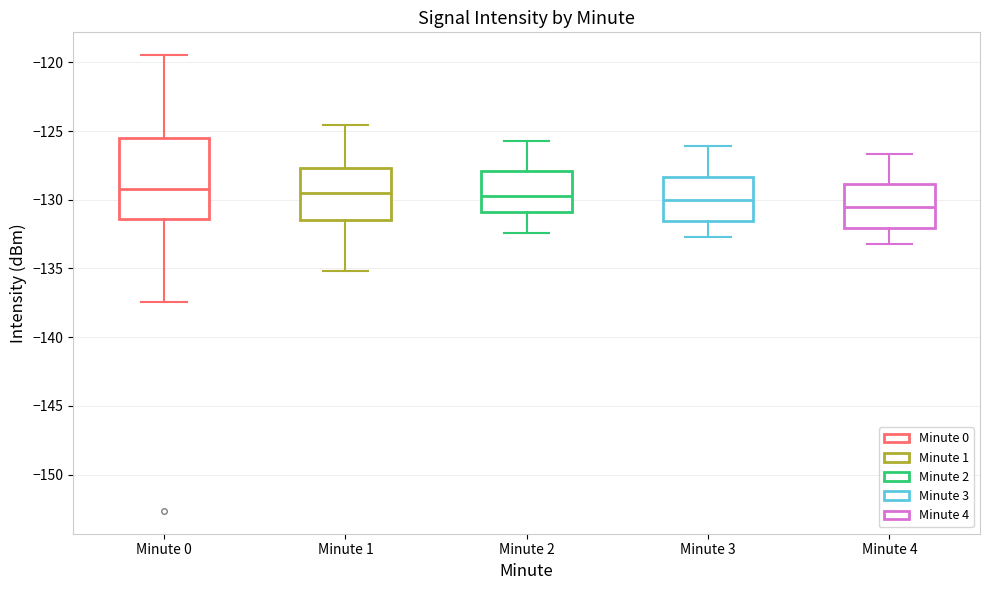

Reading left to right, transcribe this box plot: for each box, give where its median line is, the range the box spans, and where its two whiskers end, as read against the y-axis. The values are not printed on the chart, so give them approximately, as read against the axis.

Minute 0: median -129.0, box -131.5 to -125.5, whiskers -137.5 to -119.5
Minute 1: median -129.5, box -131.5 to -127.5, whiskers -135.0 to -124.5
Minute 2: median -129.5, box -131.0 to -128.0, whiskers -132.5 to -125.5
Minute 3: median -130.0, box -131.5 to -128.5, whiskers -132.5 to -126.0
Minute 4: median -130.5, box -132.0 to -129.0, whiskers -133.0 to -126.5